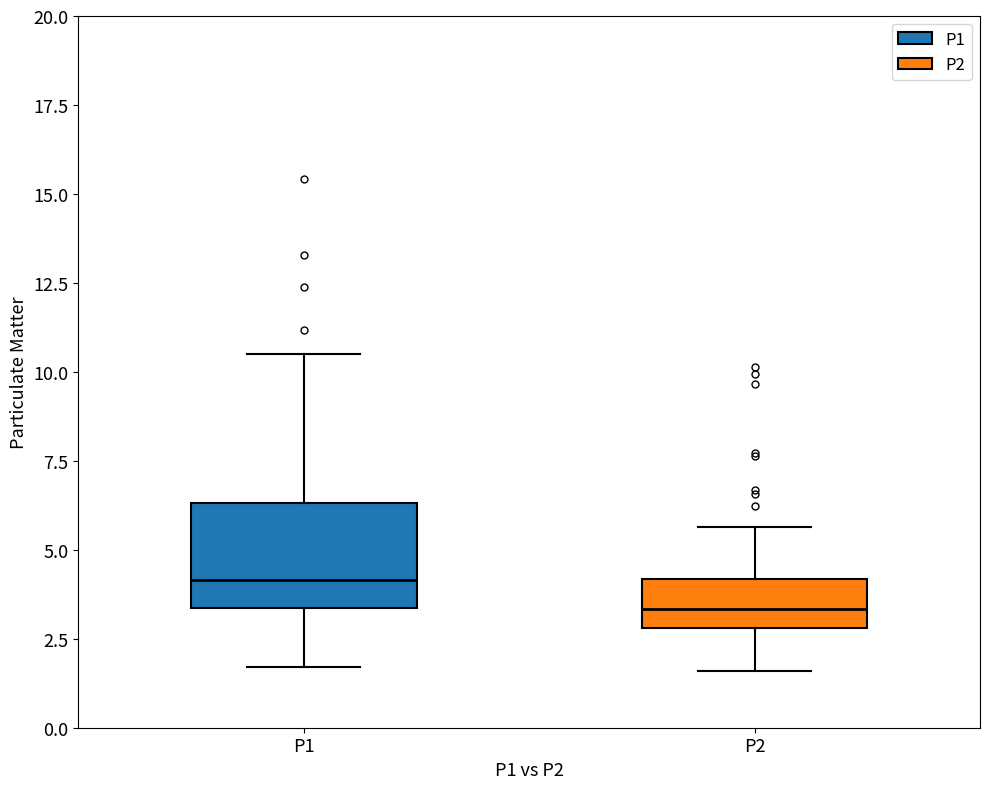

Which box has the lowest median line?

P2